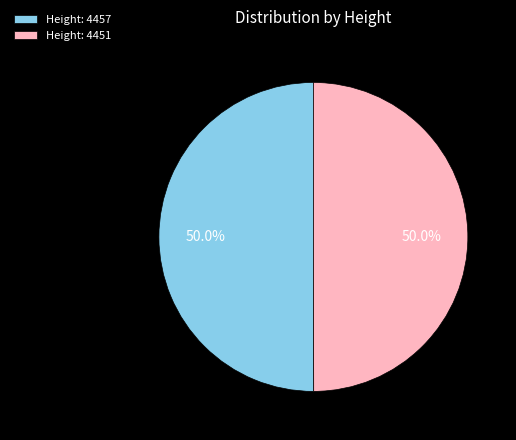

What is the ratio of the value at Height: 4457 to the value at Height: 4451?

1.0